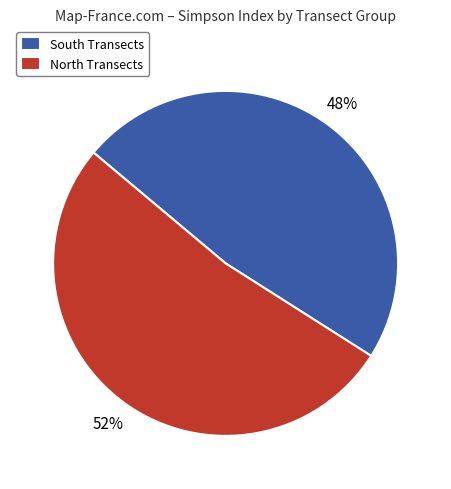

Is there any slice that represents more than half of the pie?

Yes